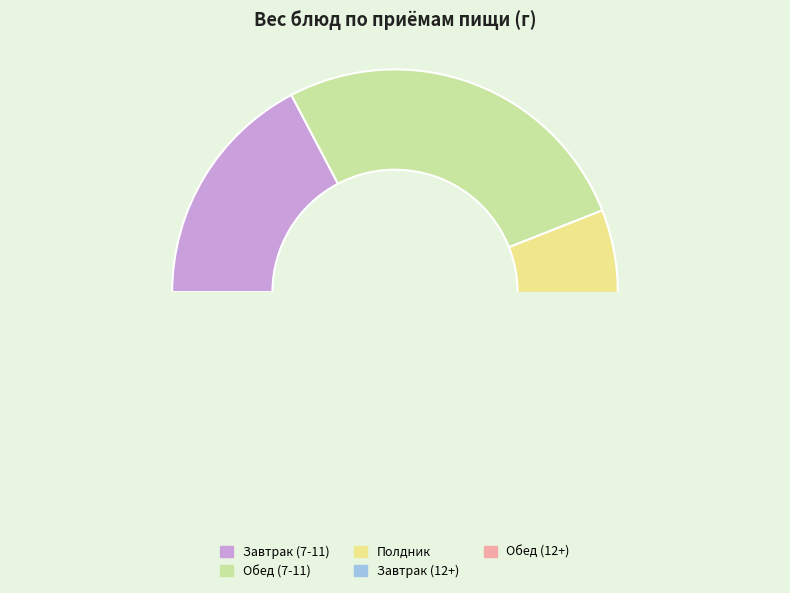

Combined, do Обед (12+) and Полдник account for over 50%?

No